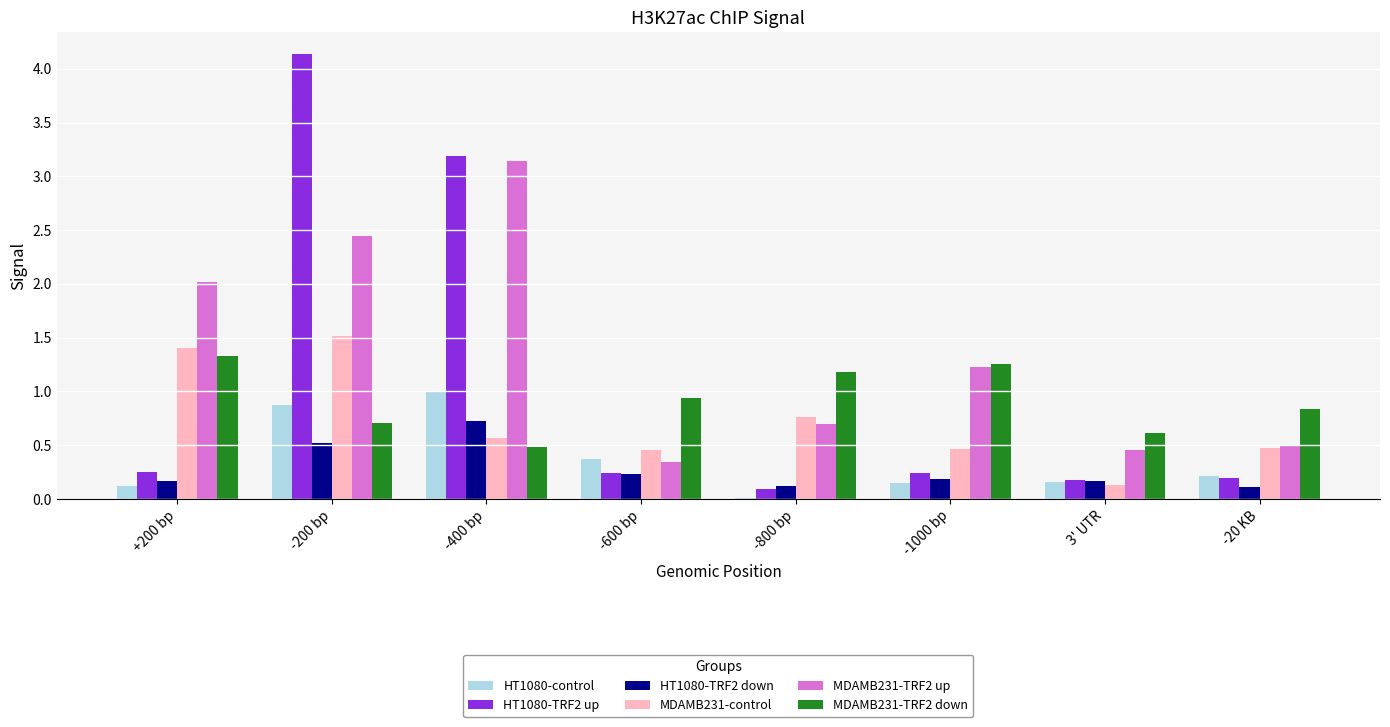

Which series changed the most between -1000 bp and -20 KB?

MDAMB231-TRF2 up